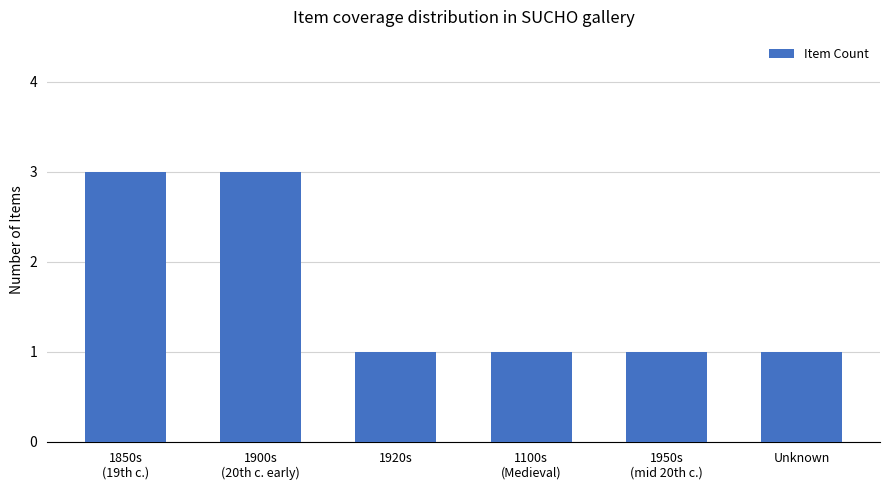

What is the difference between the values at 1950s
(mid 20th c.) and 1900s
(20th c. early)?

2